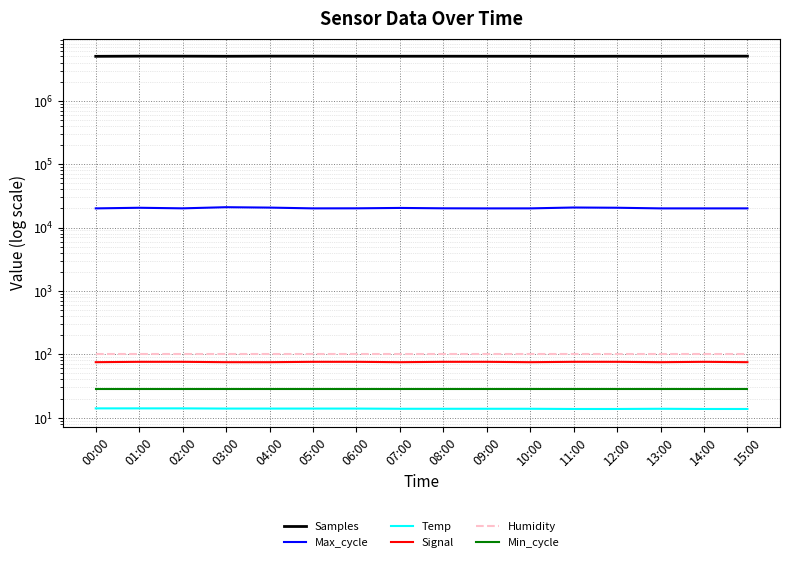

Which series has the largest total across all categories?

Samples